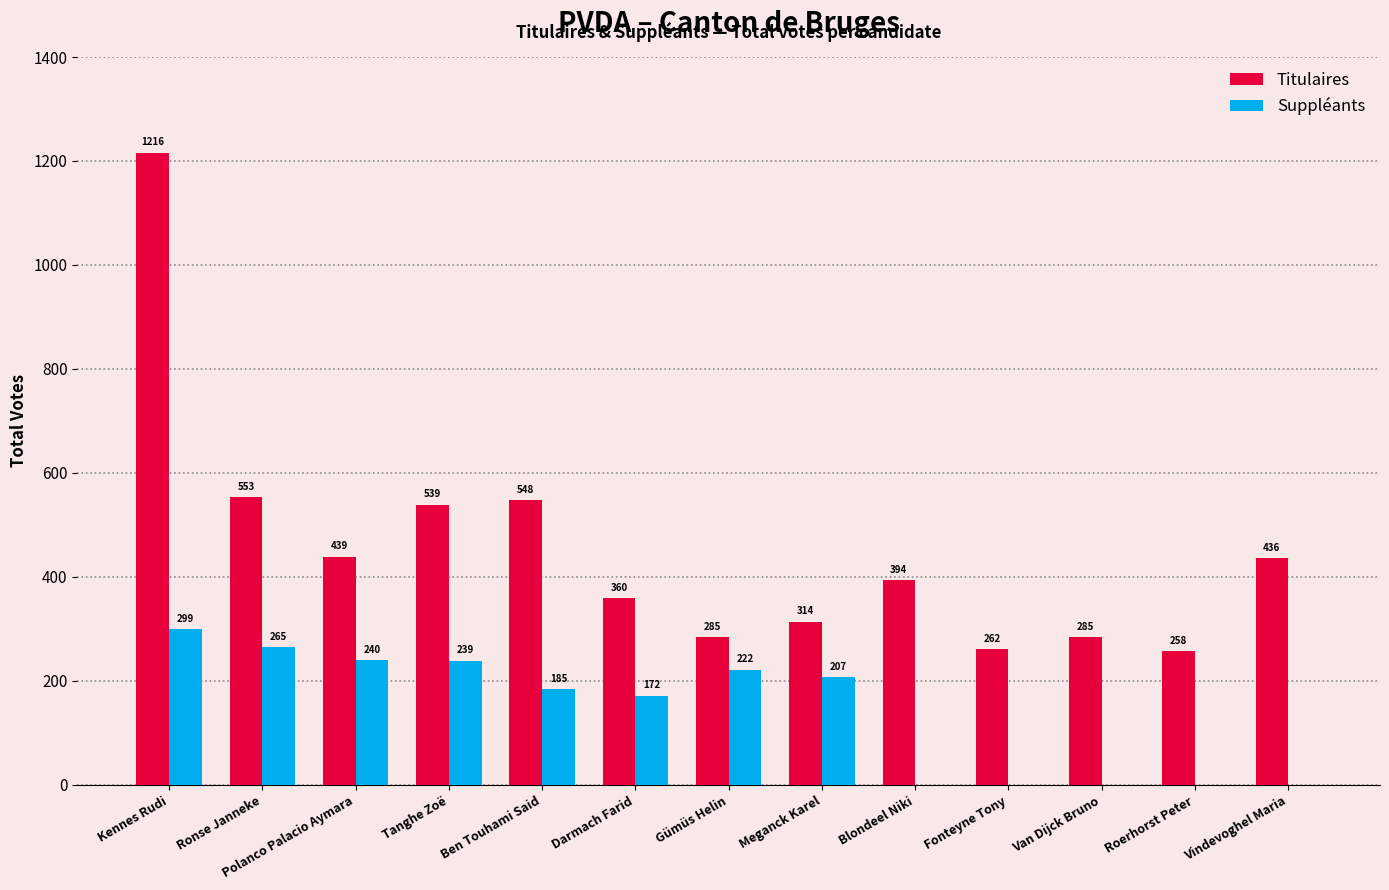

Is the value of Titulaires at Meganck Karel greater than the value of Suppléants at Blondeel Niki?

Yes